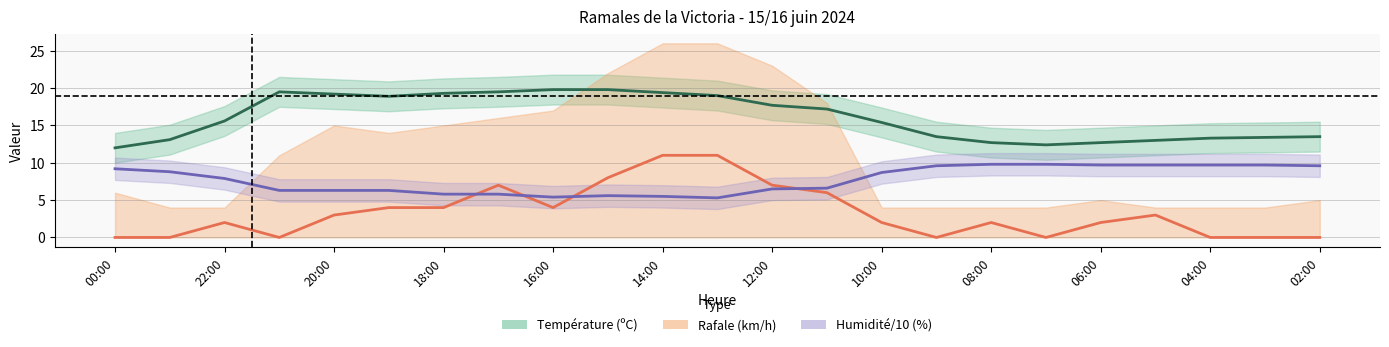

True or false: Température (ºC) and Vitesse du vent (km/h) cross at least once.

False